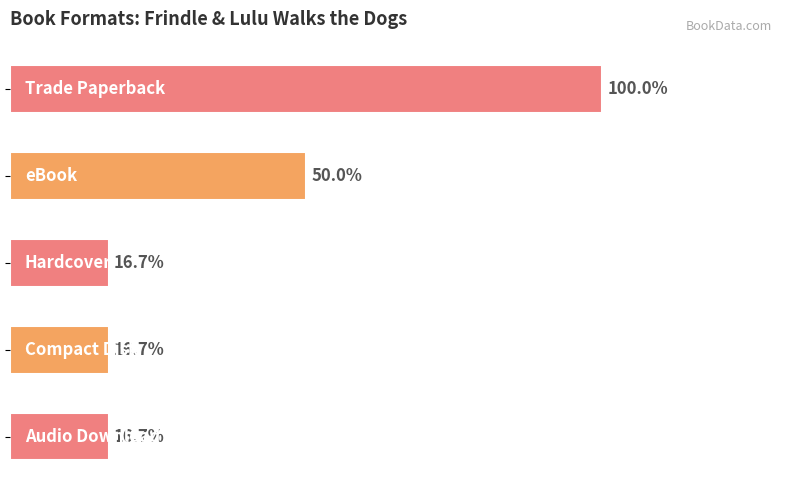

Are the bars horizontal?

Yes